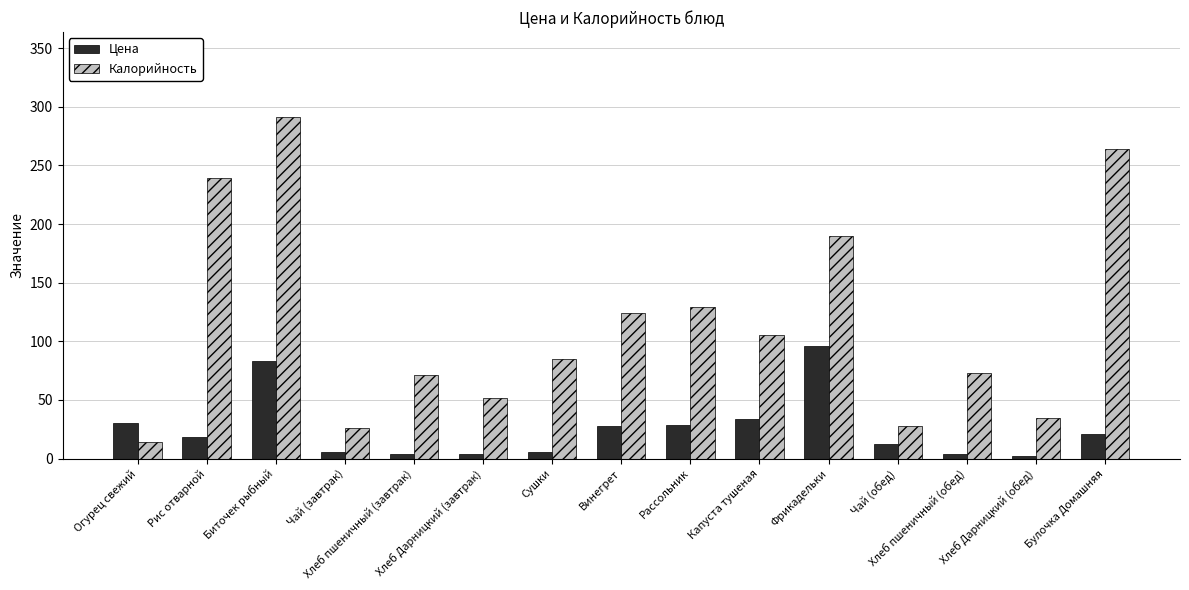

What is the label of the 10th bar from the left?

Капуста тушеная